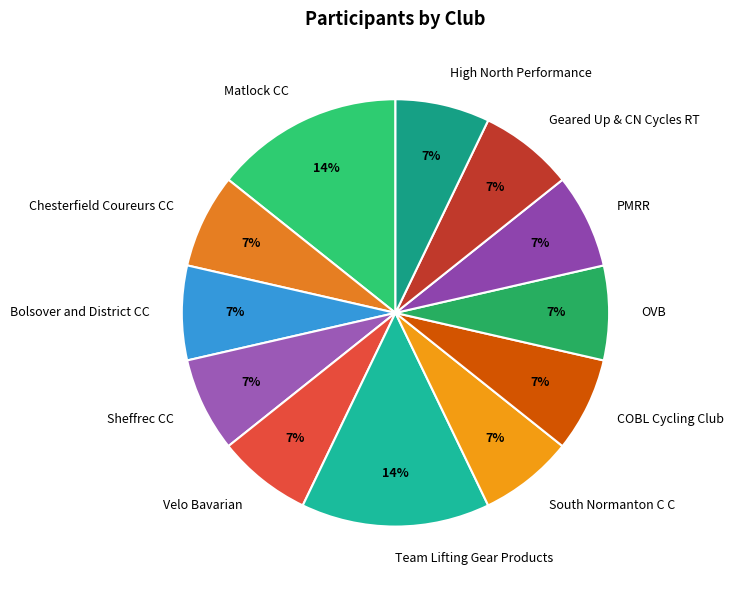

How many slices are in this pie chart?

12